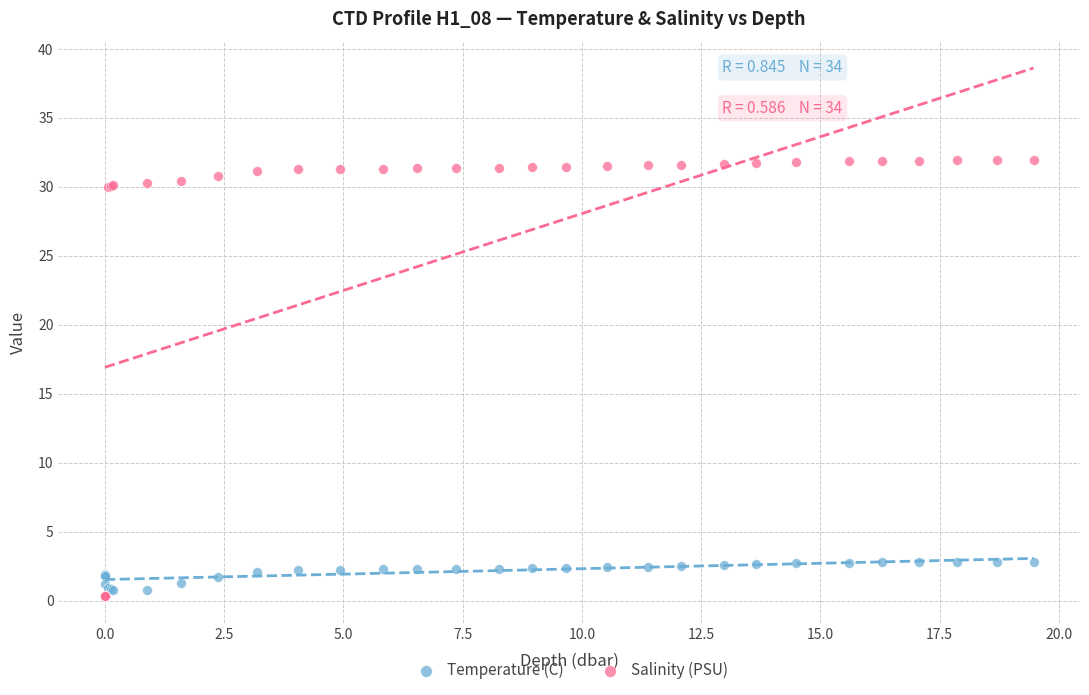

What are all the series names shown in the legend?

Temperature (C), Salinity (PSU)